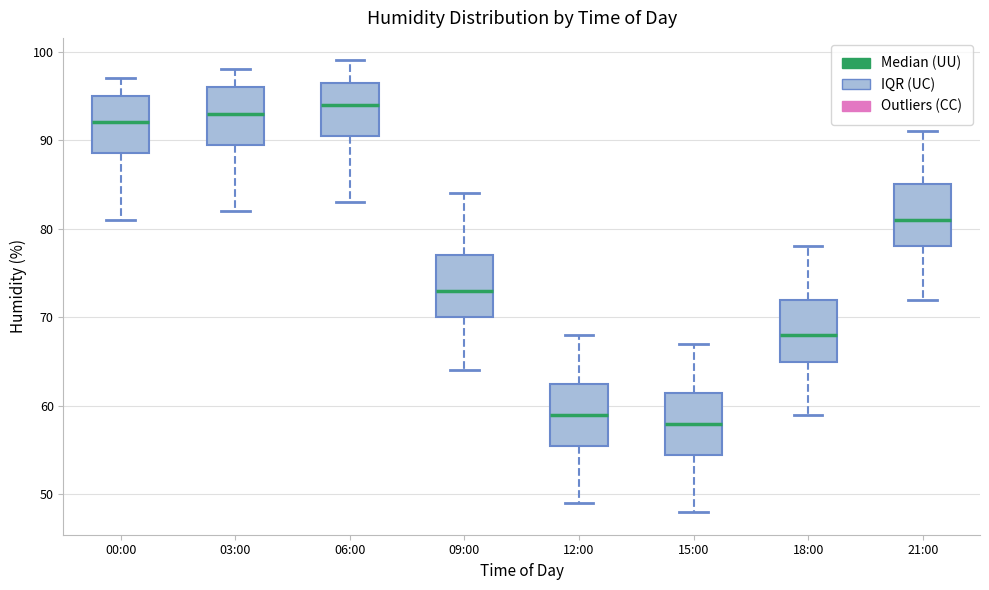

Reading left to right, read every box against the y-axis: the position of its median line, the range the box covers, and the ends of its whiskers. The values are not printed on the chart, so give them approximately, as read against the axis.

00:00: median 92, box 89 to 95, whiskers 81 to 97
03:00: median 93, box 90 to 96, whiskers 82 to 98
06:00: median 94, box 91 to 97, whiskers 83 to 99
09:00: median 73, box 70 to 77, whiskers 64 to 84
12:00: median 59, box 56 to 63, whiskers 49 to 68
15:00: median 58, box 55 to 62, whiskers 48 to 67
18:00: median 68, box 65 to 72, whiskers 59 to 78
21:00: median 81, box 78 to 85, whiskers 72 to 91